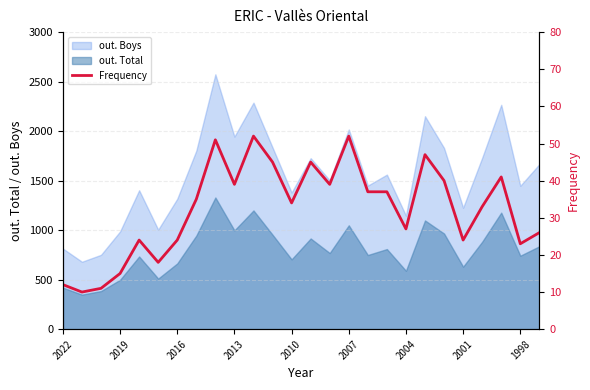

The chart shows a value of 26 at 25. True or false?

True